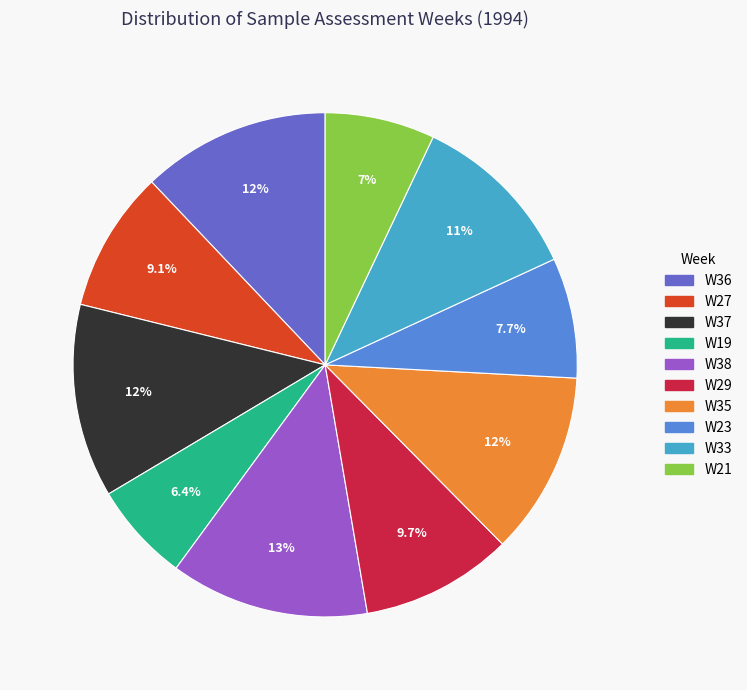

The W37 slice represents 24% of the pie. True or false?

False